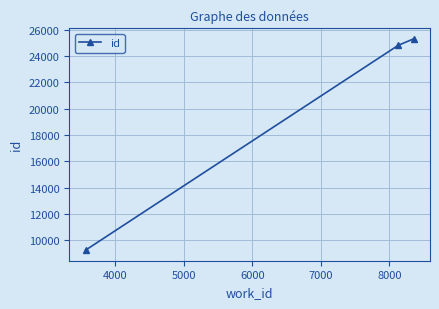

Reading left to right, transcribe all the data shown in this chart.

9237	24811	25306